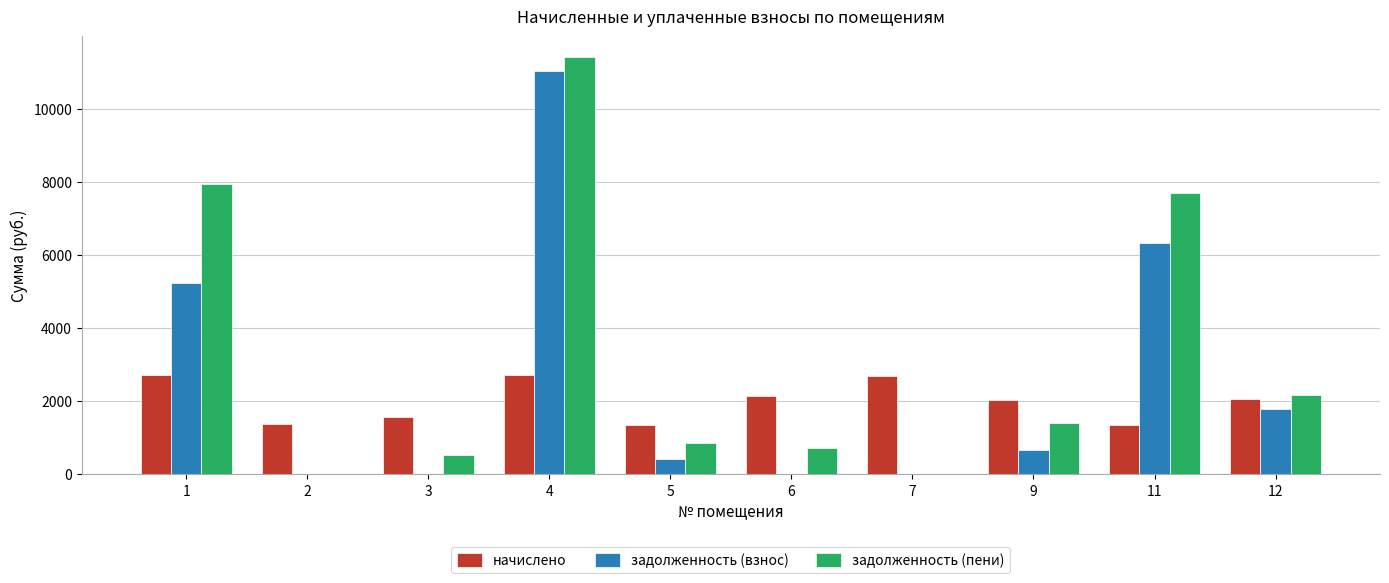

Is the value of задолженность (пени) at 2 greater than the value of начислено at 4?

No